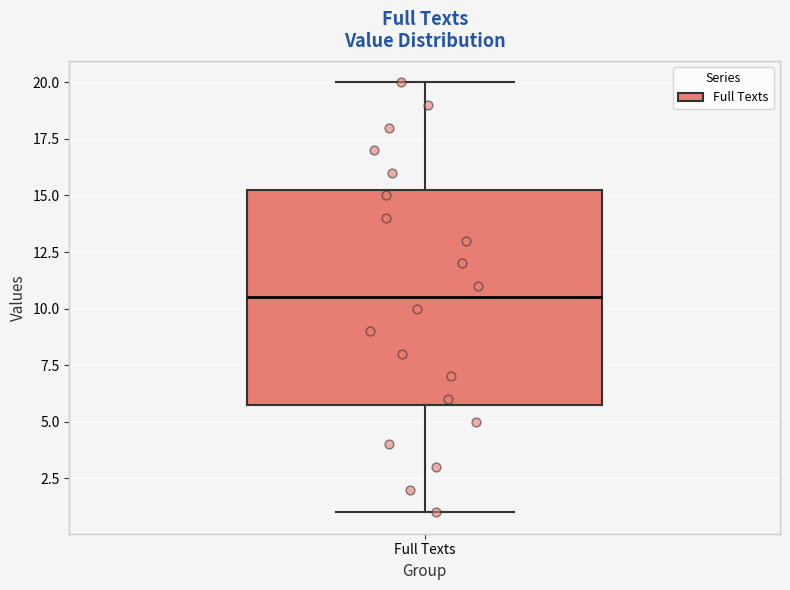

Transcribe this box plot: give where the median line is, the range the box spans, and where the two whiskers end, as read against the y-axis. The values are not printed on the chart, so give them approximately, as read against the axis.

median 10.5, box 6.0 to 15.5, whiskers 1.0 to 20.0